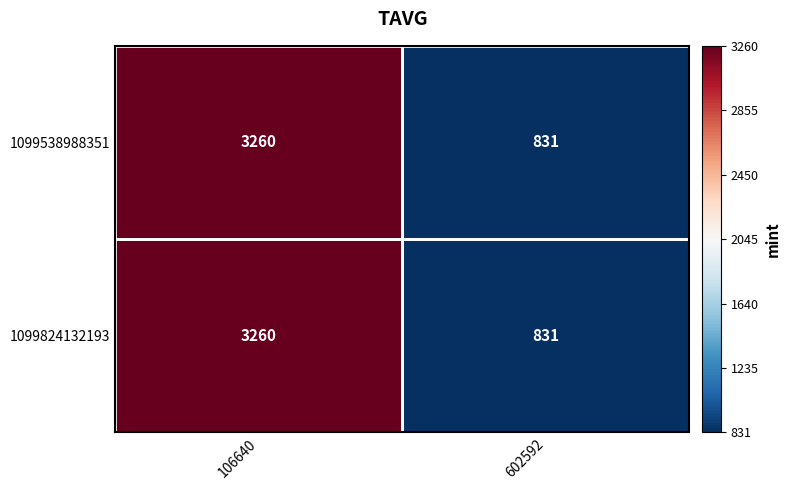

Count the number of categories in the chart.

2